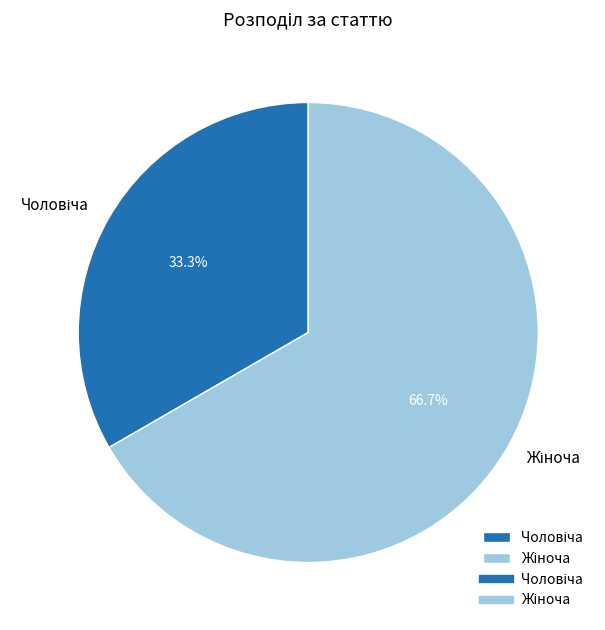

Does any single category account for the majority?

Yes